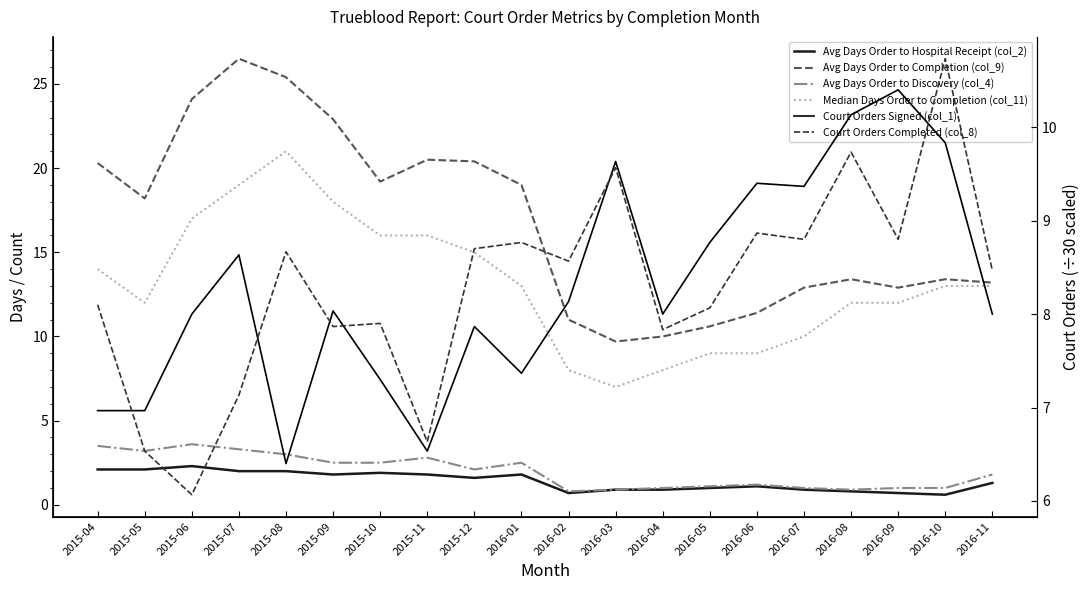

Which series changed the most between 2016-02 and 2016-05?

Median Days Order to Completion (col_11)